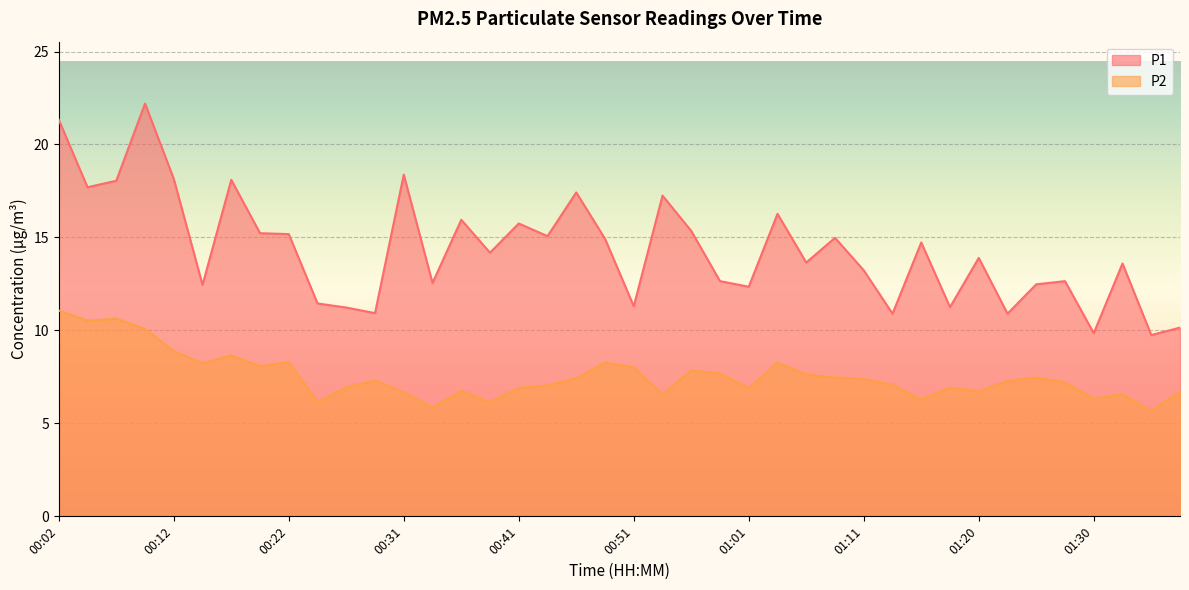

What is the maximum value shown in the chart?

22.2